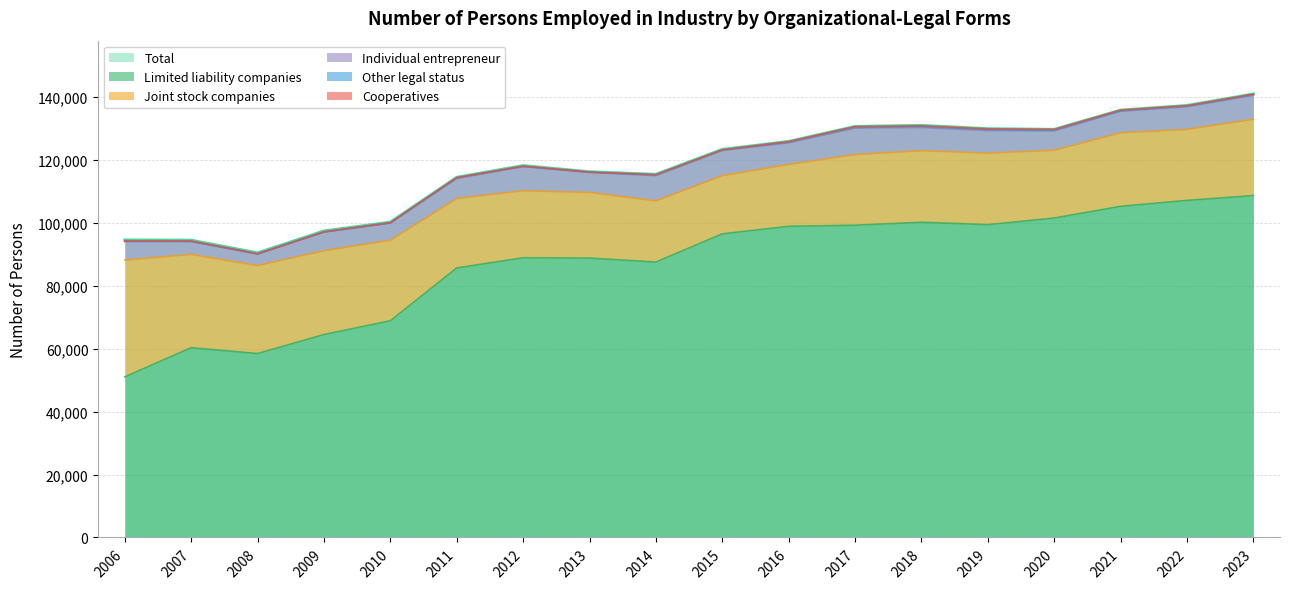

Which series changed the most between 2016 and 2018?

Total